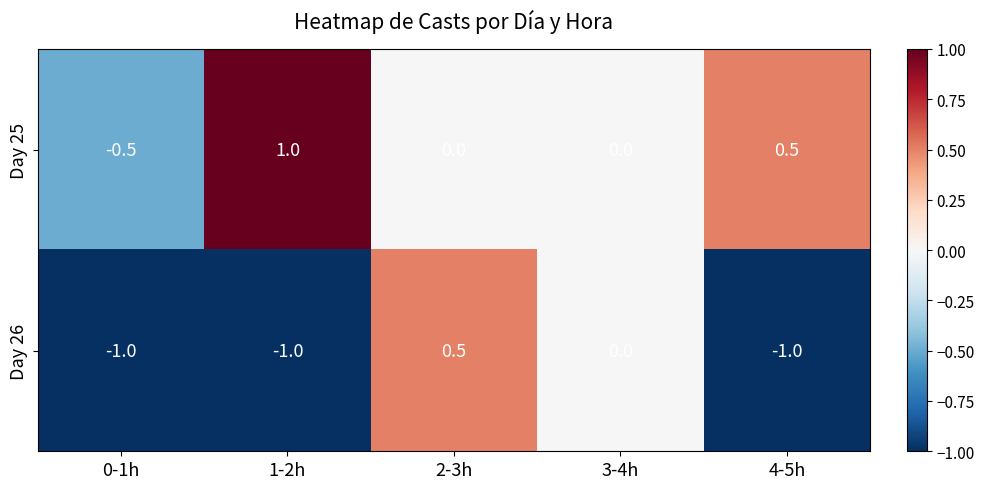

What is the difference between the highest and lowest values at 2-3h?

0.5